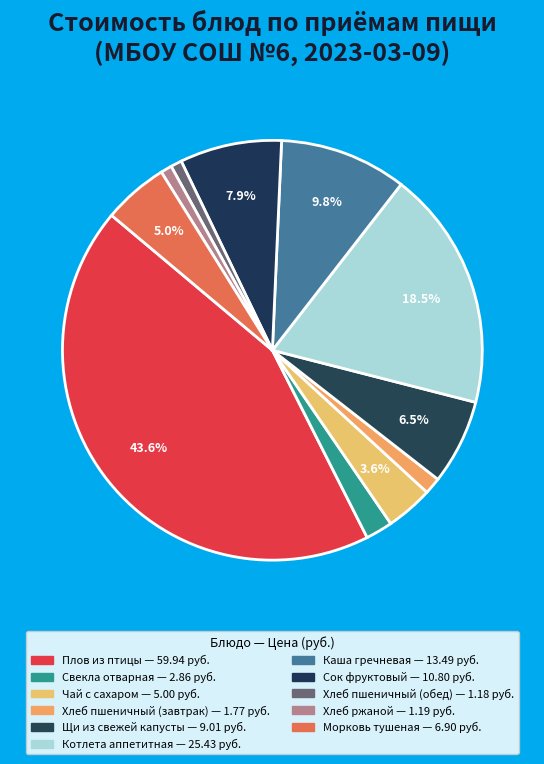

Is there any slice that represents more than half of the pie?

No